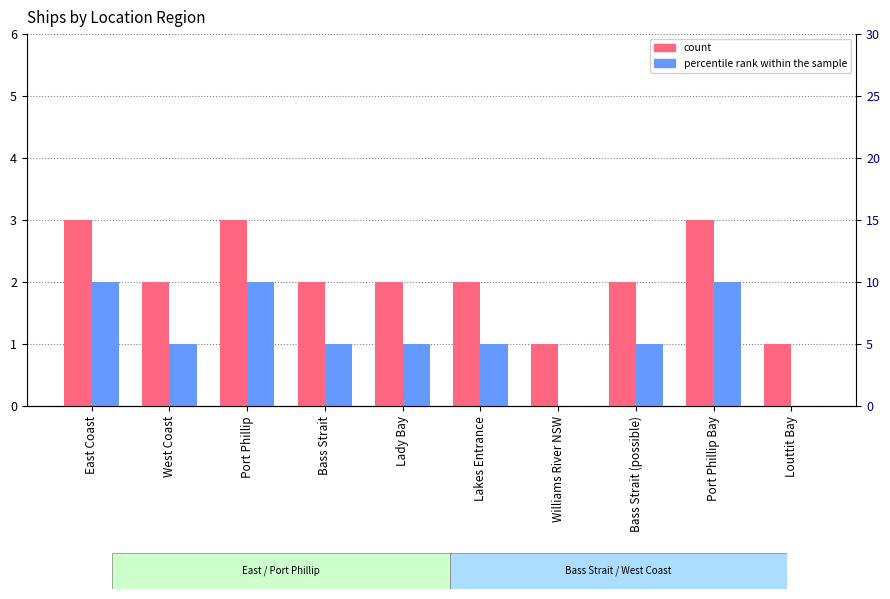

What is the value of the percentile rank within the sample bar at the 4th from the left?

1